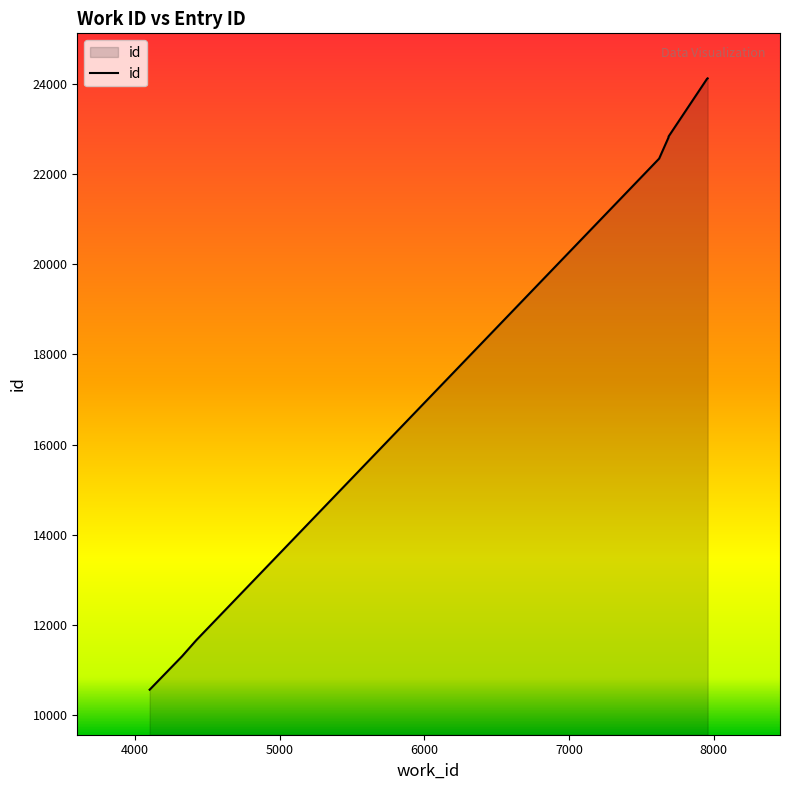

True or false: there are more than 0 points higher than both neighbors.

False